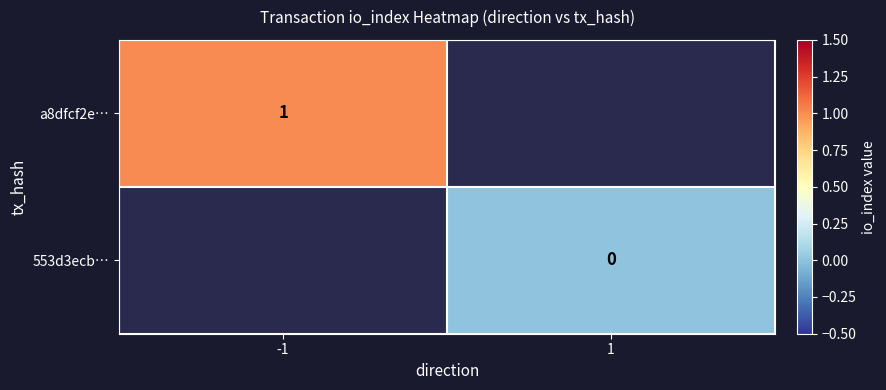

Is the value of 553d3ecb… at 1 greater than the value of a8dfcf2e… at -1?

No